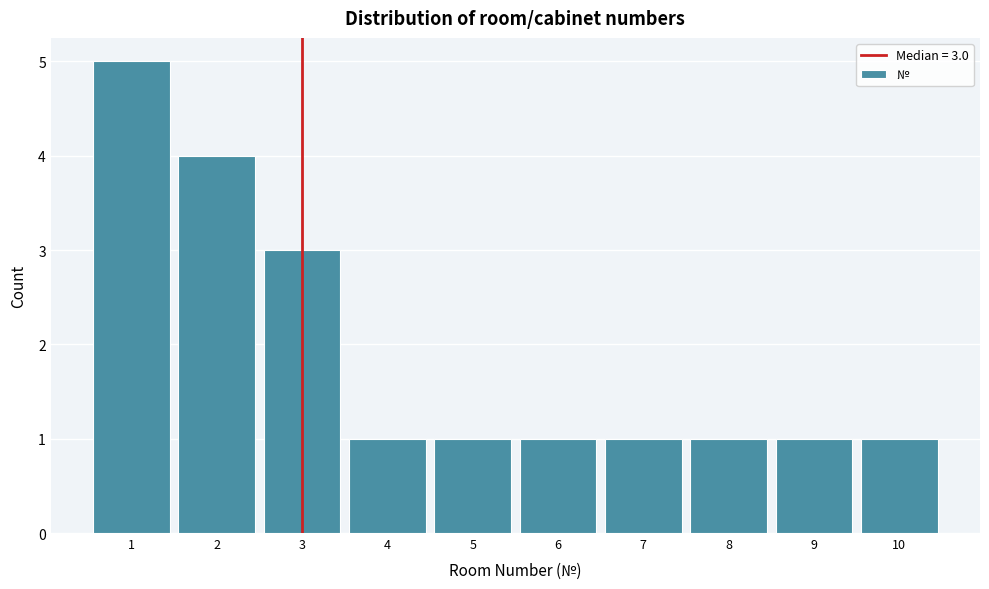

Which range on the x-axis has the tallest bar?

0.5 to 1.5